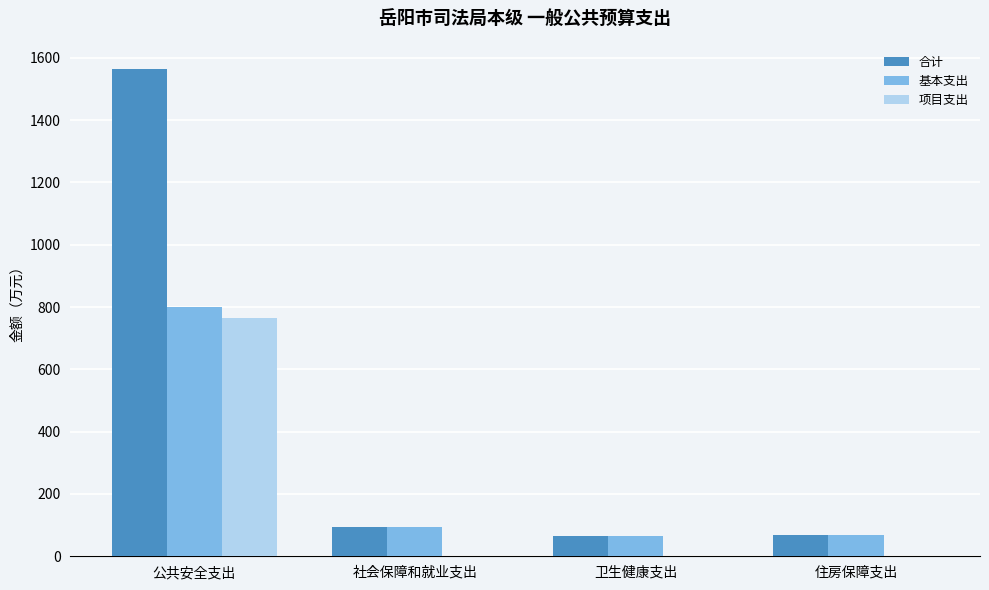

What are all the series names shown in the legend?

合计, 基本支出, 项目支出